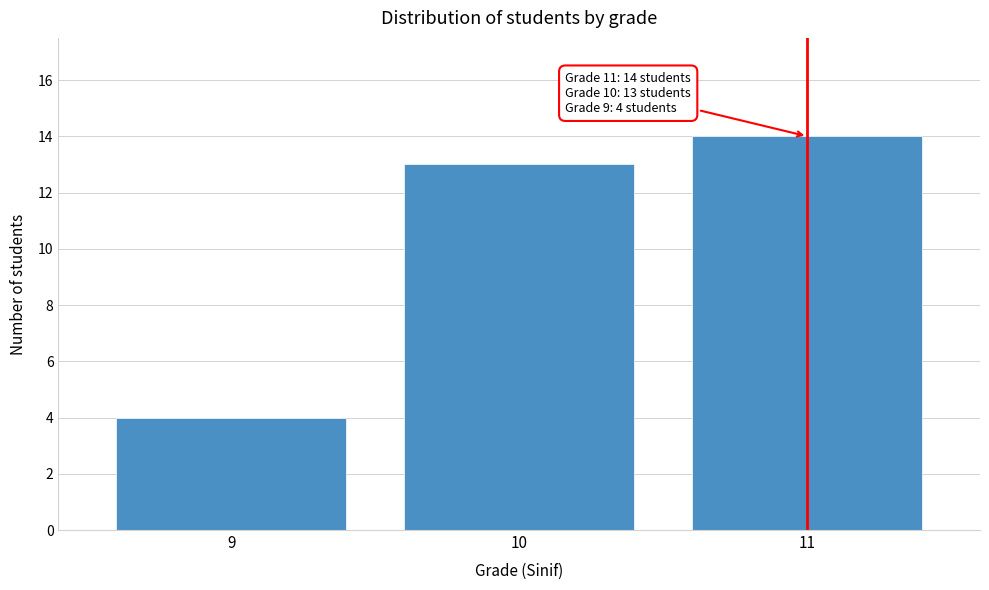

Reading left to right, list all the values displayed in this chart.

9=4	10=13	11=14